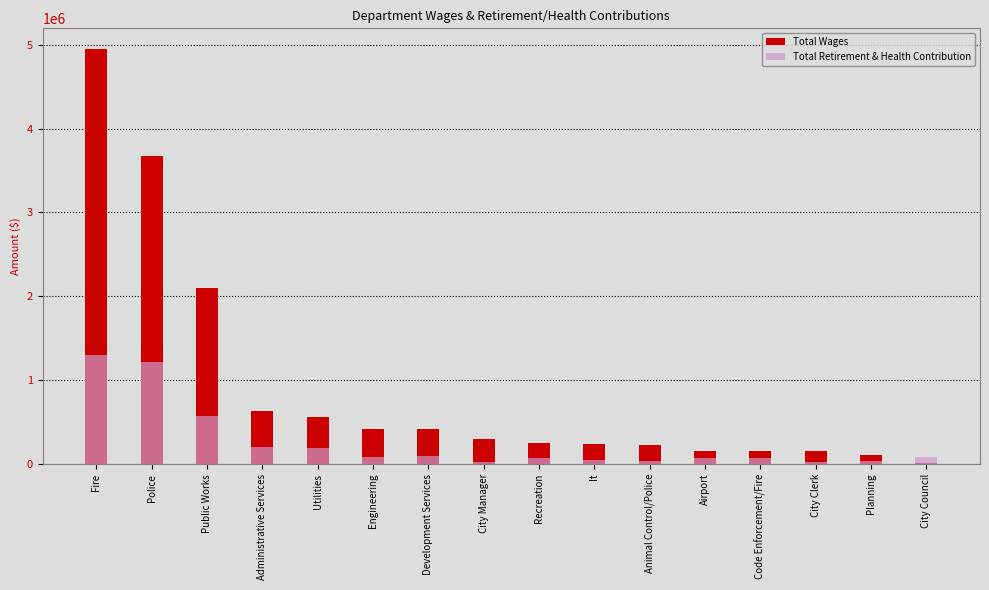

At Utilities, list the series in order from largest to smallest.

Total Wages, Total Retirement & Health Contribution